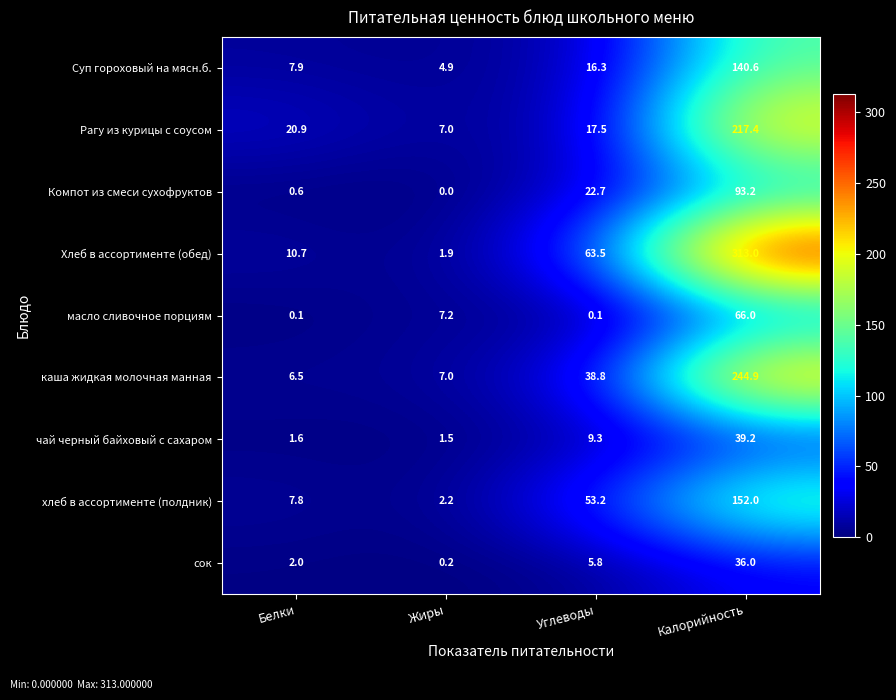

What is the difference between the хлеб в ассортименте (полдник) values at Жиры and Углеводы?

51.0